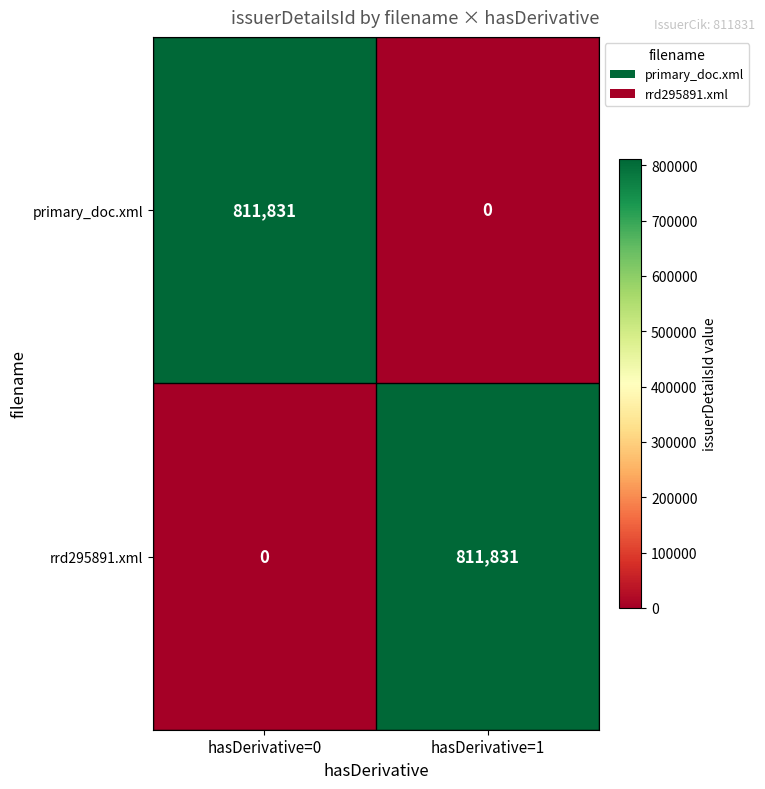

At hasDerivative=0, list the series in order from largest to smallest.

primary_doc.xml, rrd295891.xml